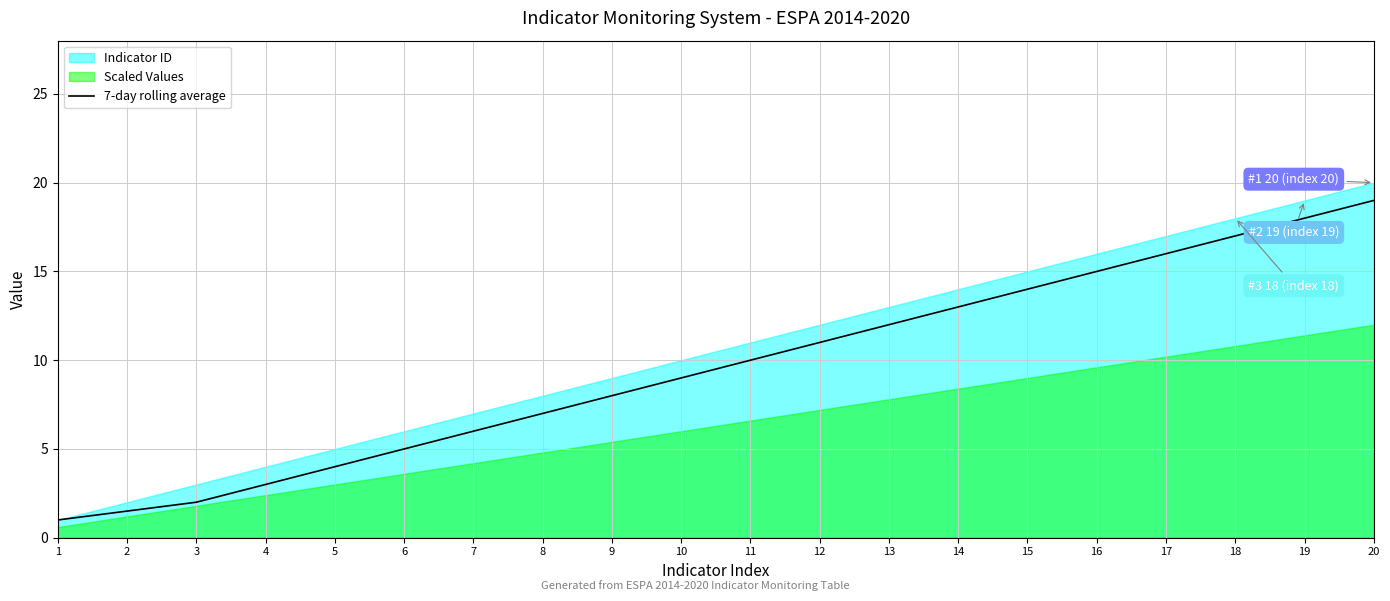

What is the maximum value for 7-day rolling average?

19.0